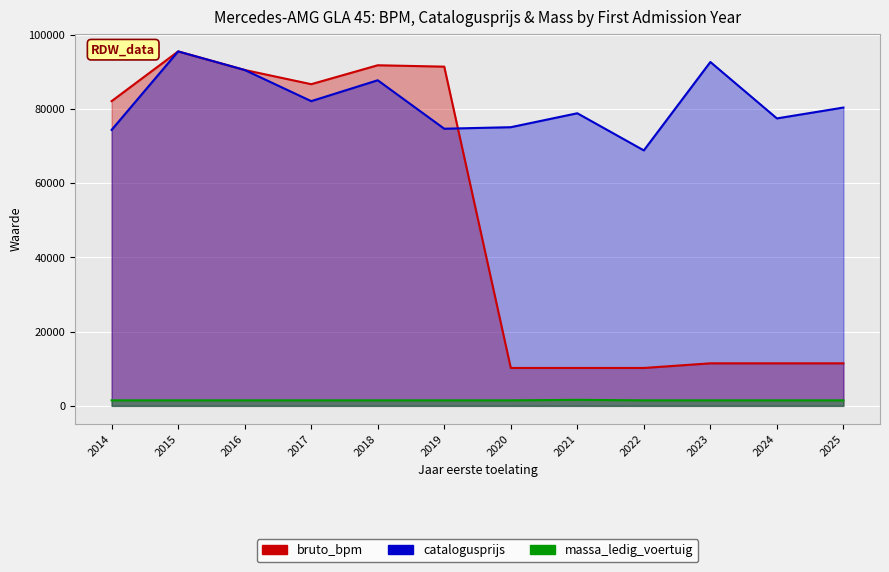

Which category has the highest value in the bruto_bpm series?

2015